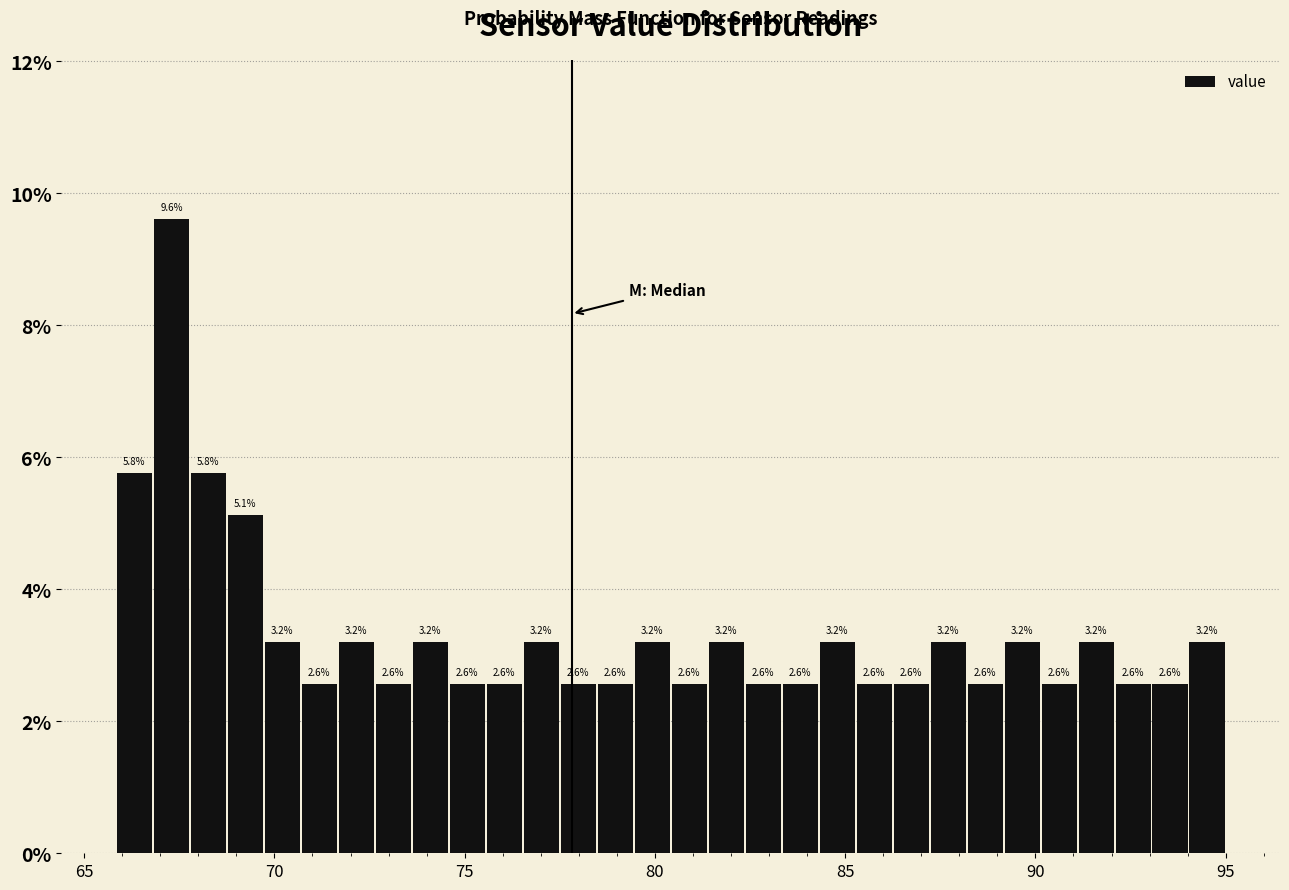

Around what value on the x-axis is the tallest bar? Give the approximate position of its centre, as read against the axis.

67.5